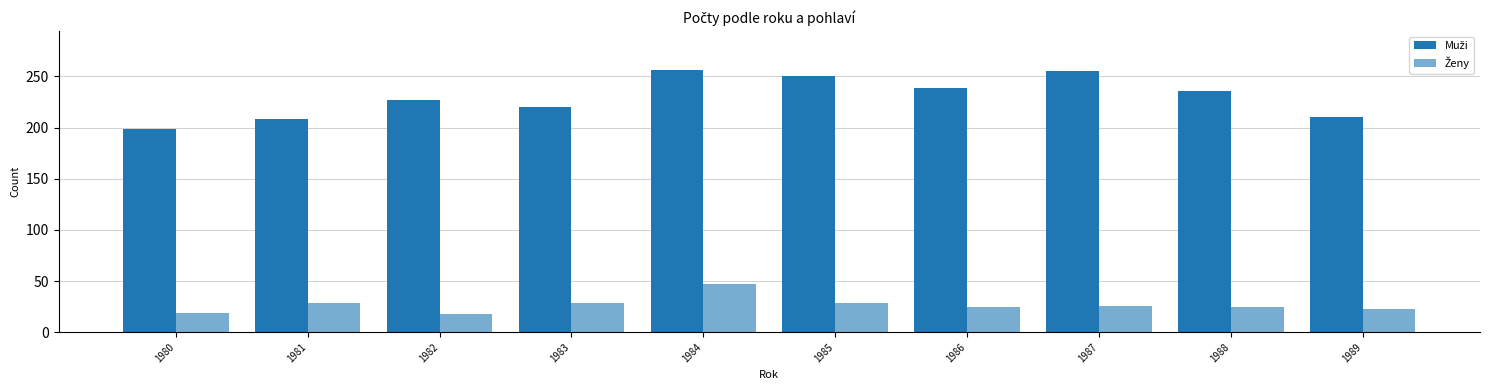

How many bars are there in each group?

2